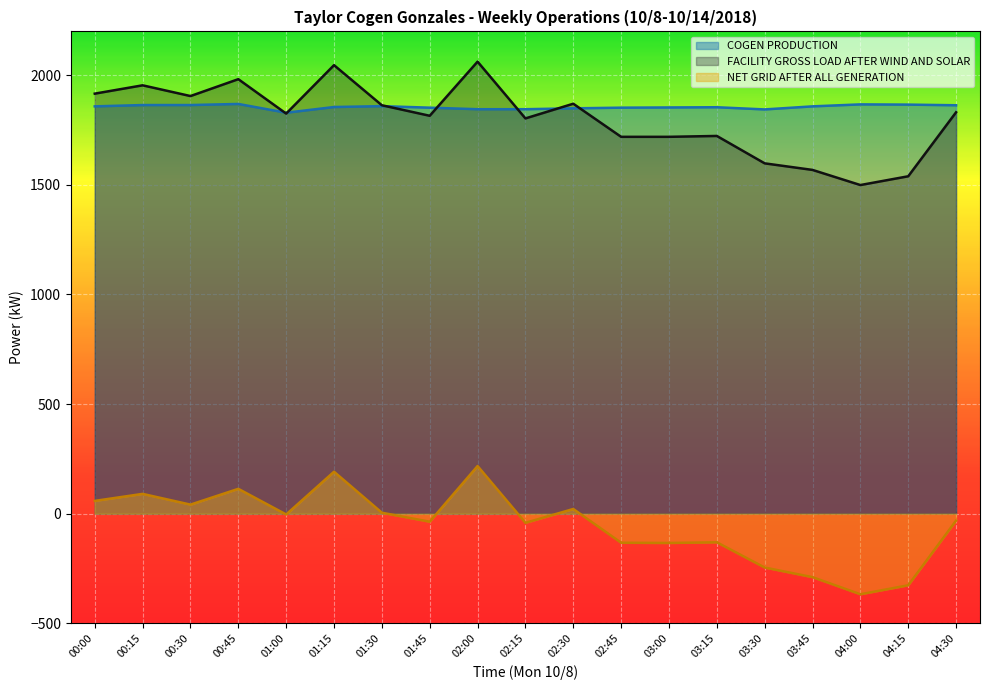

True or false: FACILITY GROSS LOAD AFTER WIND AND SOLAR has a value of 1916 at 00:00.

True